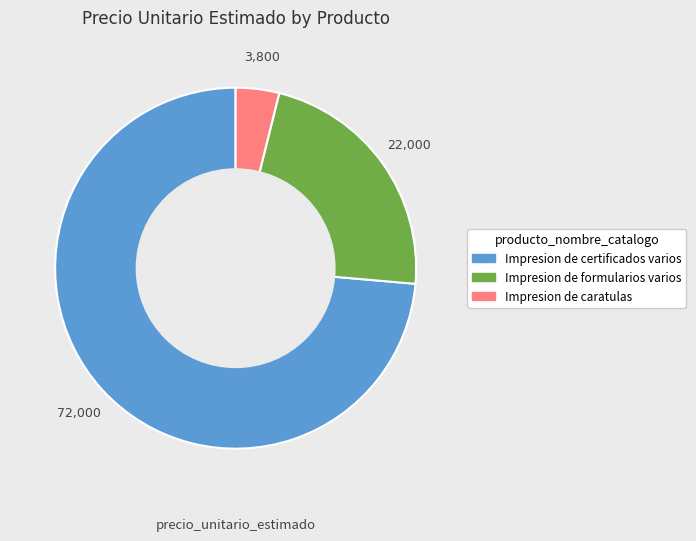

Does any single category account for the majority?

Yes